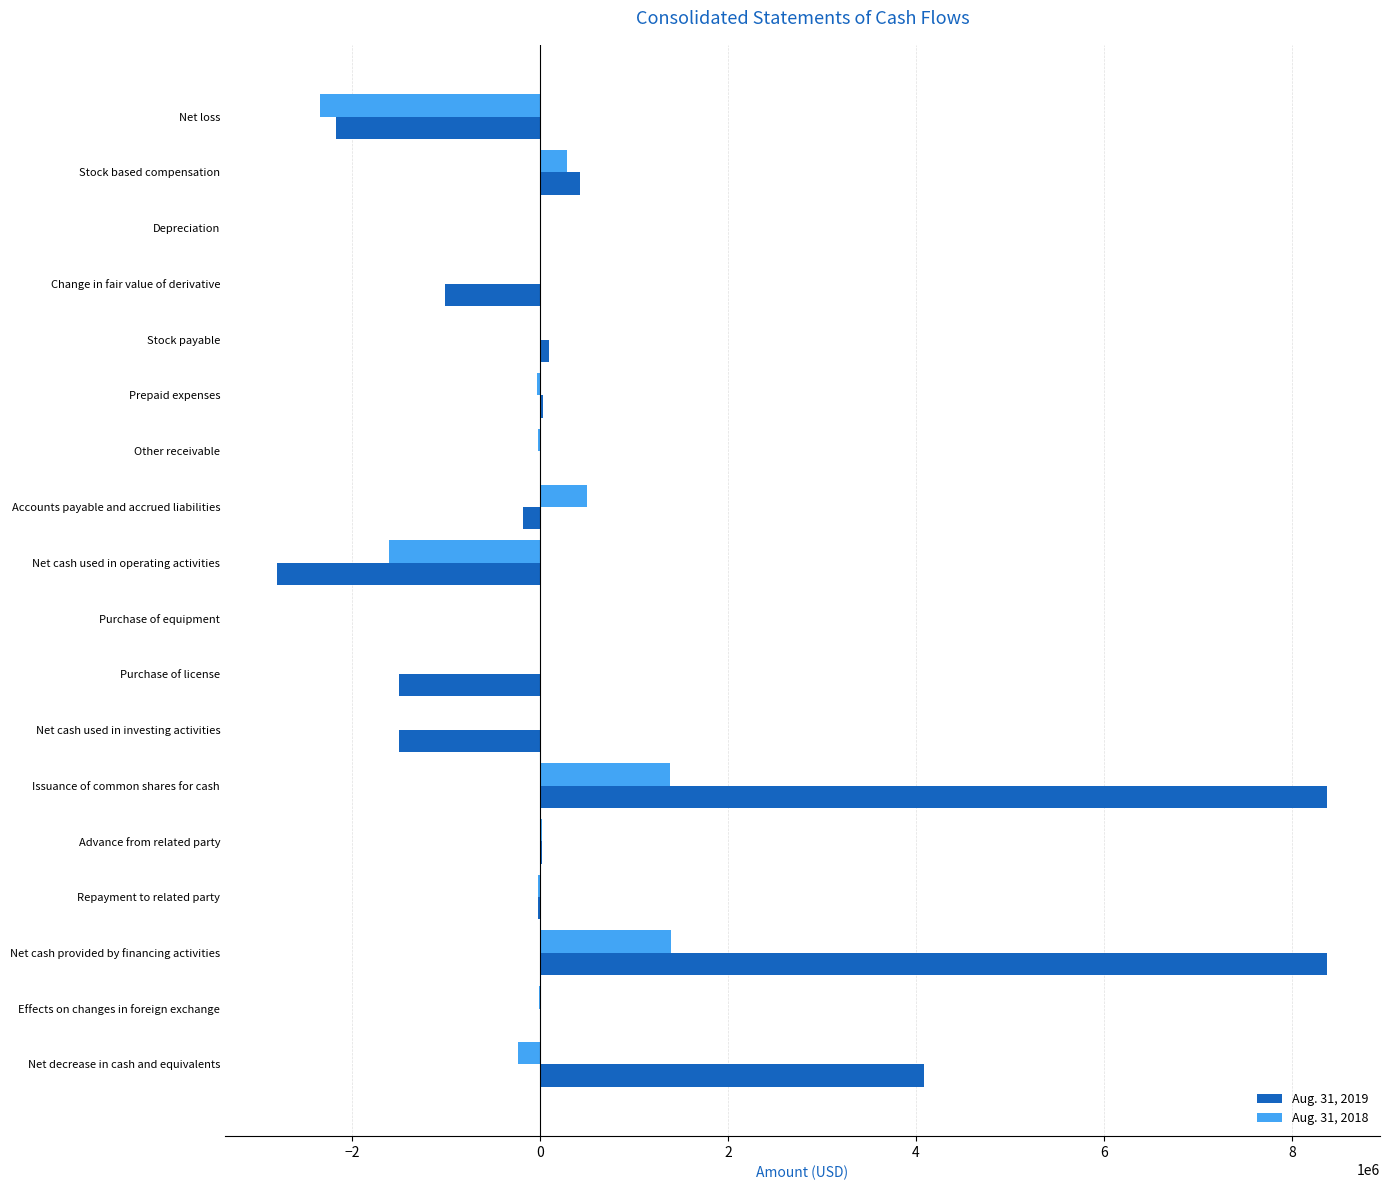

Is it true that Aug. 31, 2018 equals 1388451 at Net cash provided by financing activities?

True